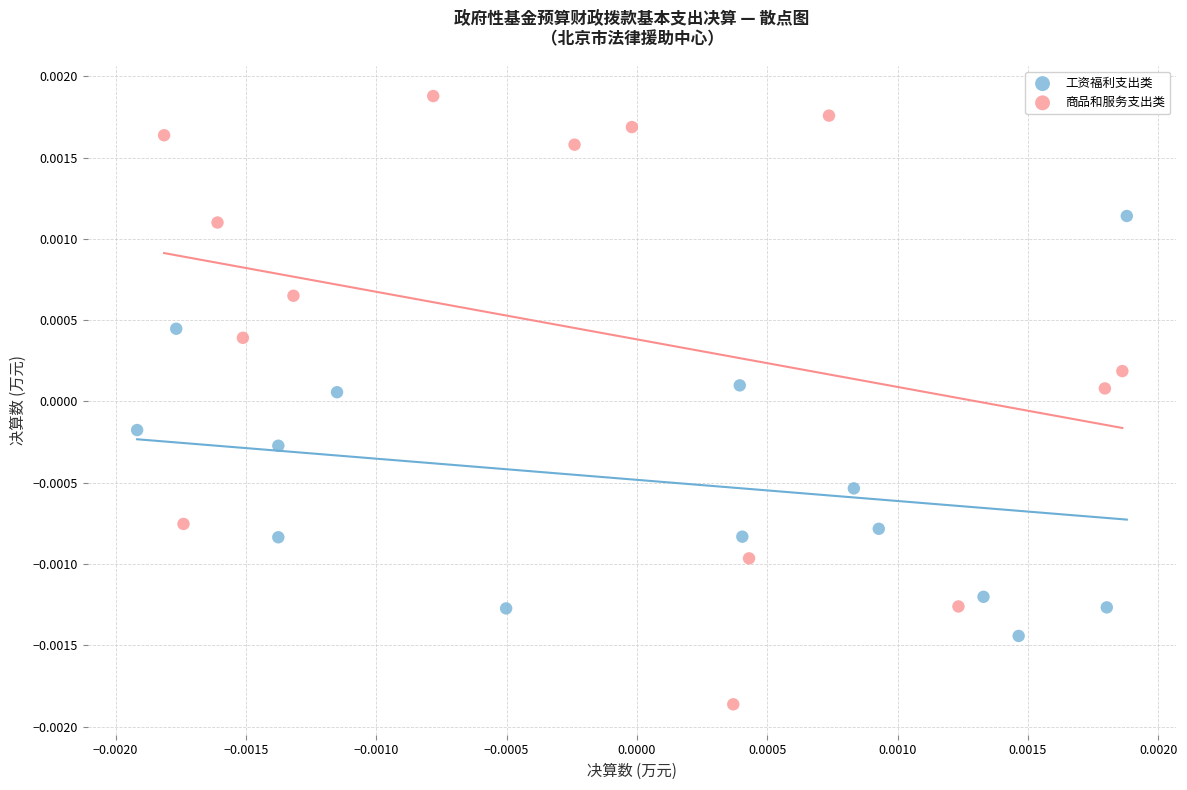

Which series contains the highest Y value?

商品和服务支出类